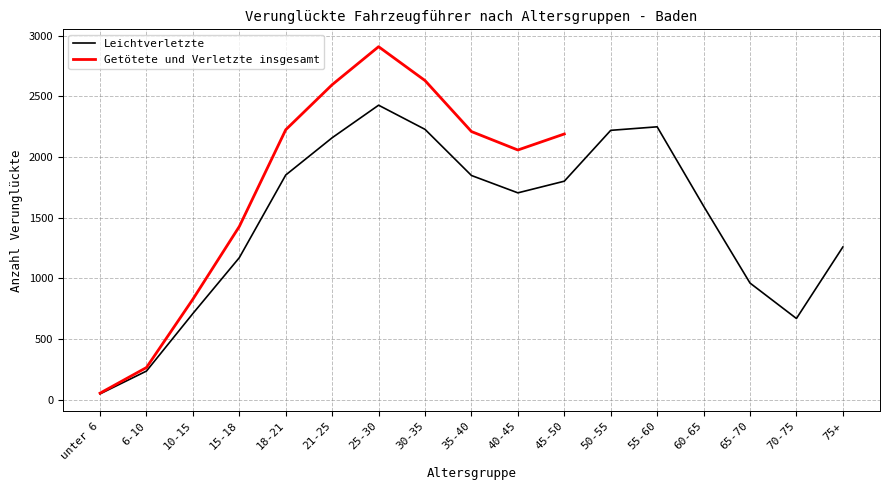

Which label corresponds to the largest value in the chart?

25-30